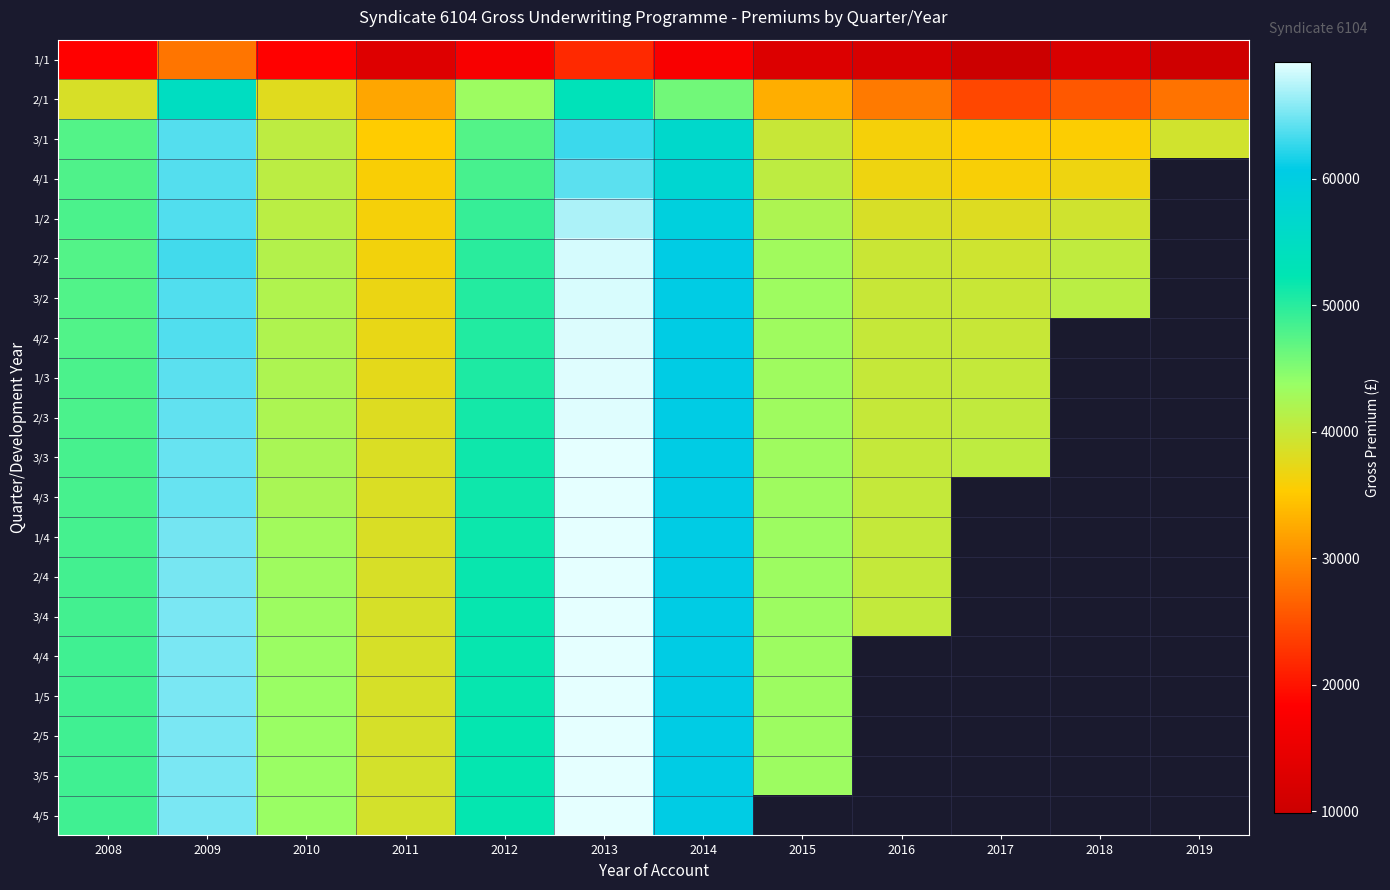

At which category is the sum across all series the highest?

2013